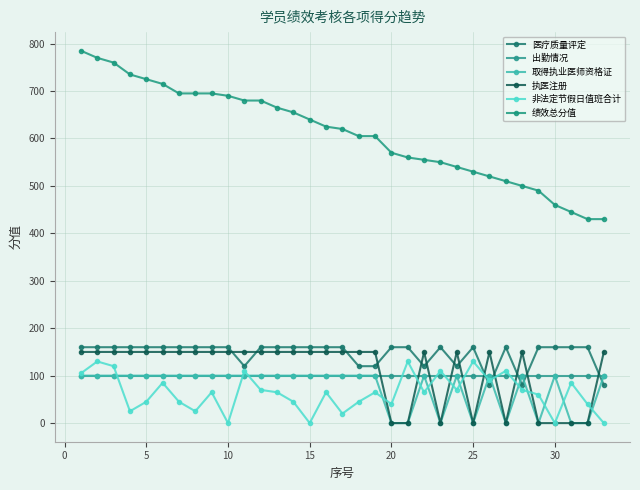

What is the greatest value displayed?

785